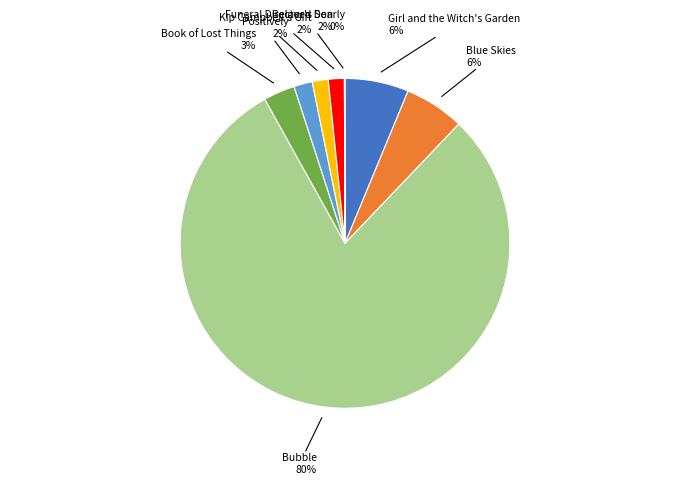

The Girl and the Witch's Garden slice represents 6% of the pie. True or false?

True